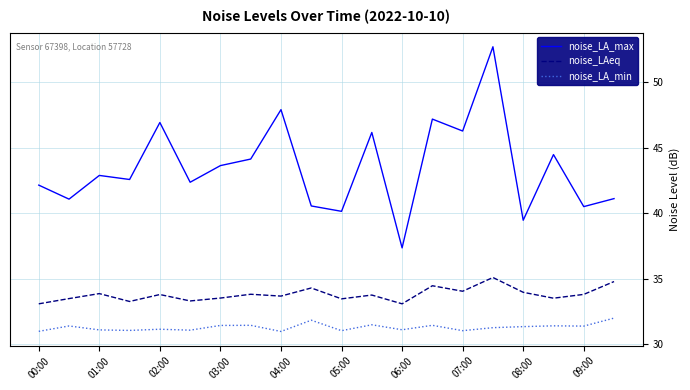

True or false: noise_LAeq and noise_LA_max cross at least once.

False